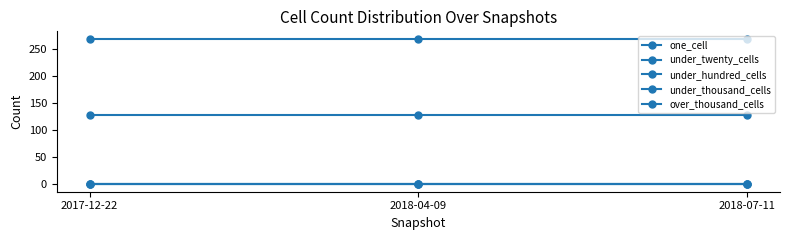

Reading left to right, transcribe all the data shown in this chart.

one_cell: 2017-12-22=128	2018-04-09=128	2018-07-11=128
under_twenty_cells: 2017-12-22=270	2018-04-09=270	2018-07-11=270
under_hundred_cells: 2017-12-22=0	2018-04-09=0	2018-07-11=0
under_thousand_cells: 2017-12-22=0	2018-04-09=0	2018-07-11=0
over_thousand_cells: 2017-12-22=0	2018-04-09=0	2018-07-11=0